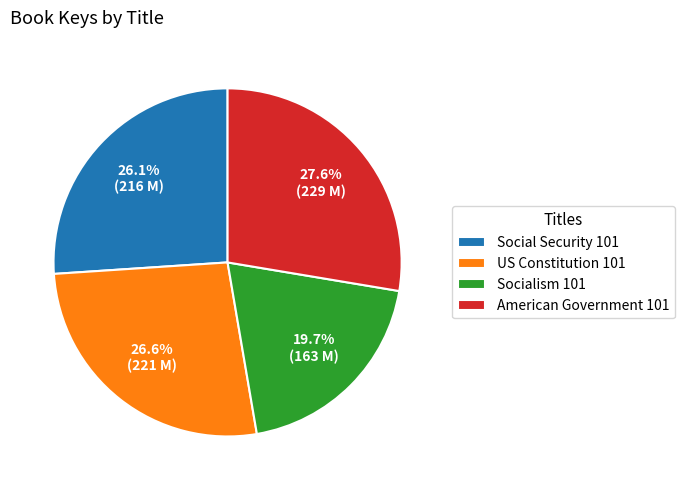

Which has a higher value, American Government 101 or Social Security 101?

American Government 101